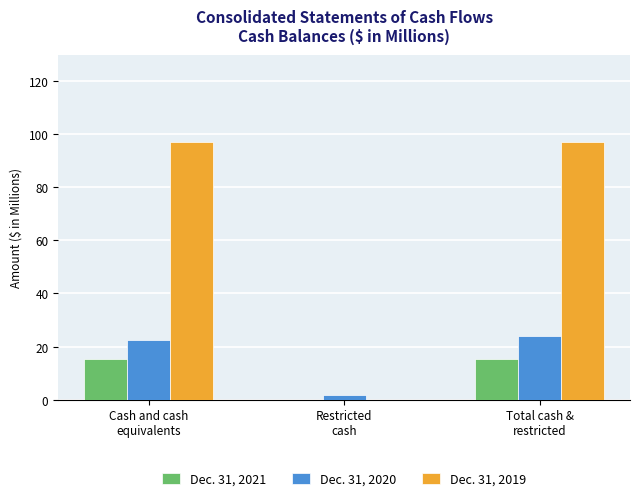

Which series has the largest range (max minus min)?

Dec. 31, 2019